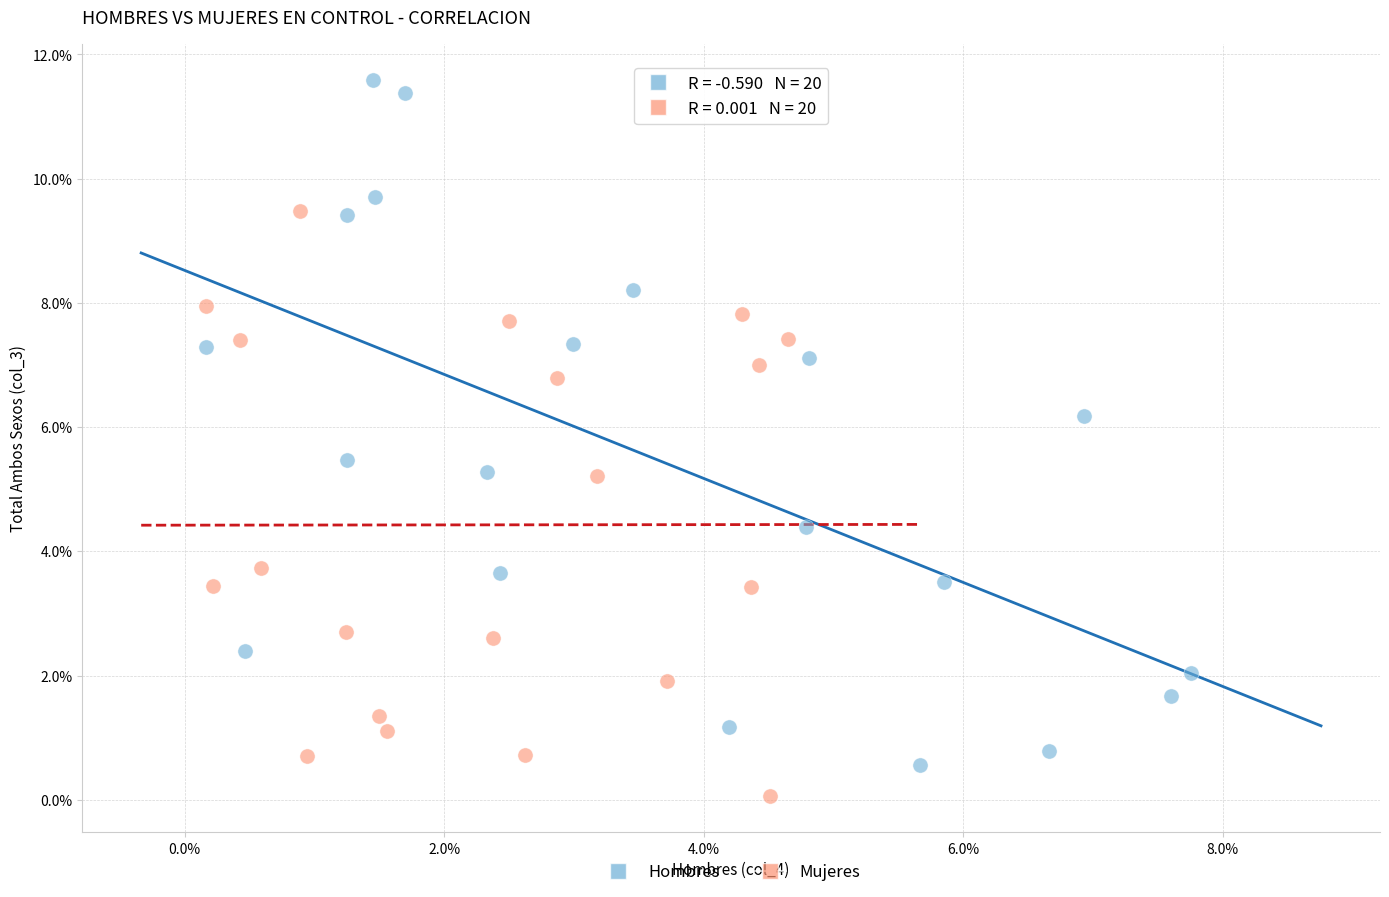

What are all the series names shown in the legend?

Hombres, Mujeres